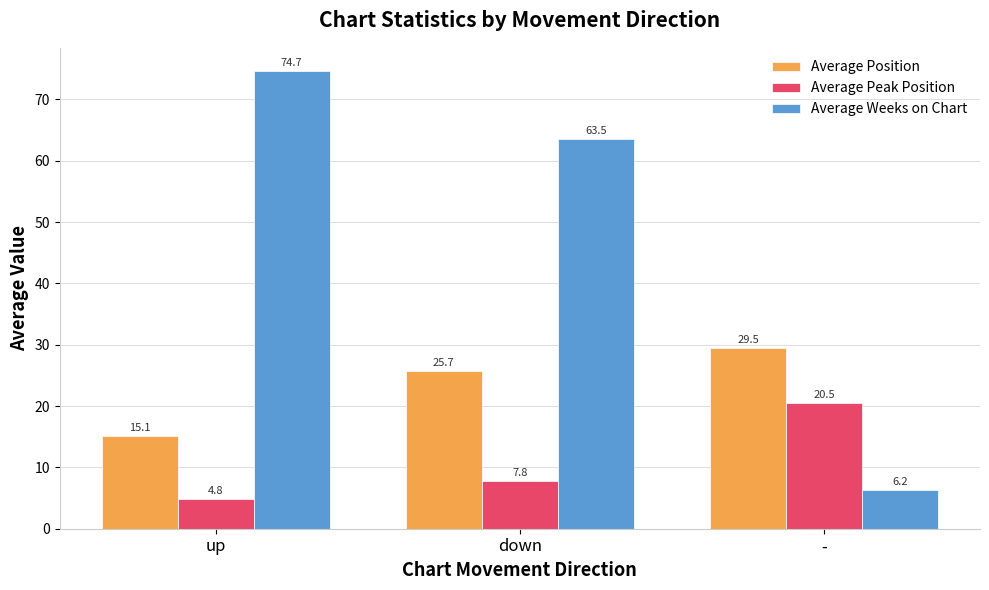

List the series in order of their peak value, lowest first.

Average Peak Position, Average Position, Average Weeks on Chart